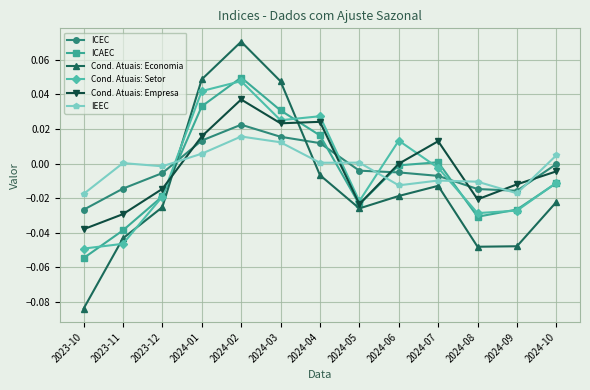

At which label does Cond. Atuais: Economia reach its peak?

2024-02